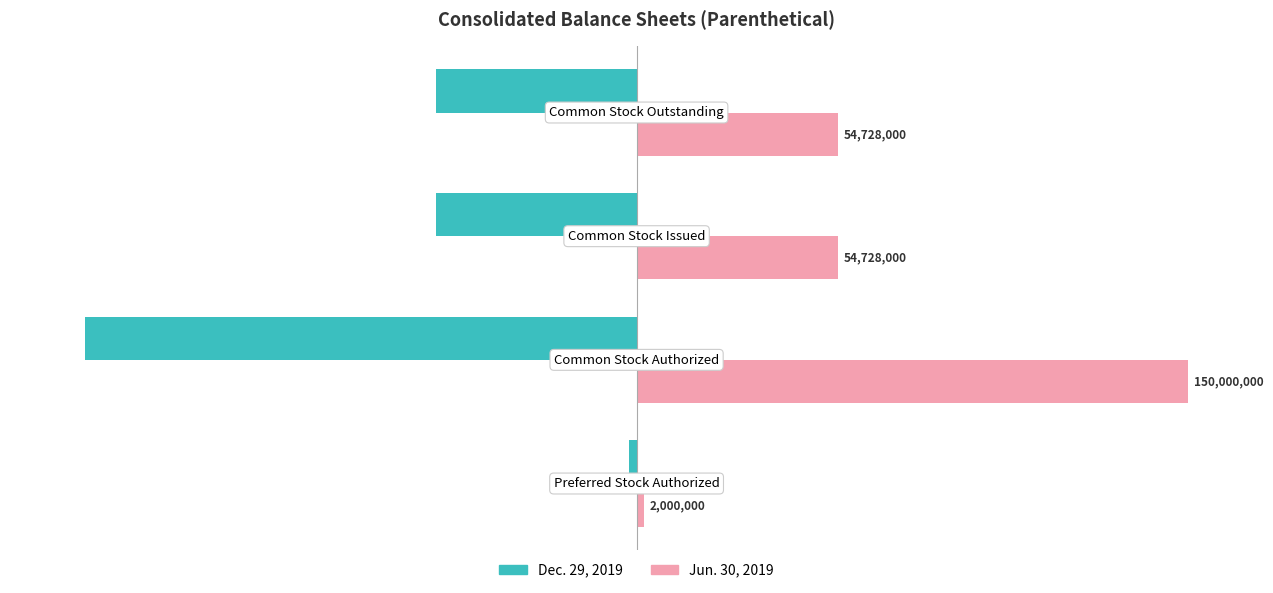

What are all the series names shown in the legend?

Dec. 29, 2019, Jun. 30, 2019